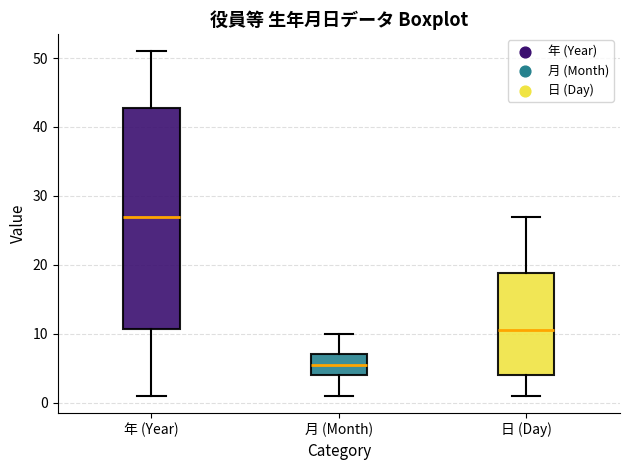

Reading left to right, read every box against the y-axis: the position of its median line, the range the box covers, and the ends of its whiskers. The values are not printed on the chart, so give them approximately, as read against the axis.

年 (Year): median 27, box 11 to 43, whiskers 1 to 51
月 (Month): median 6, box 4 to 7, whiskers 1 to 10
日 (Day): median 11, box 4 to 19, whiskers 1 to 27